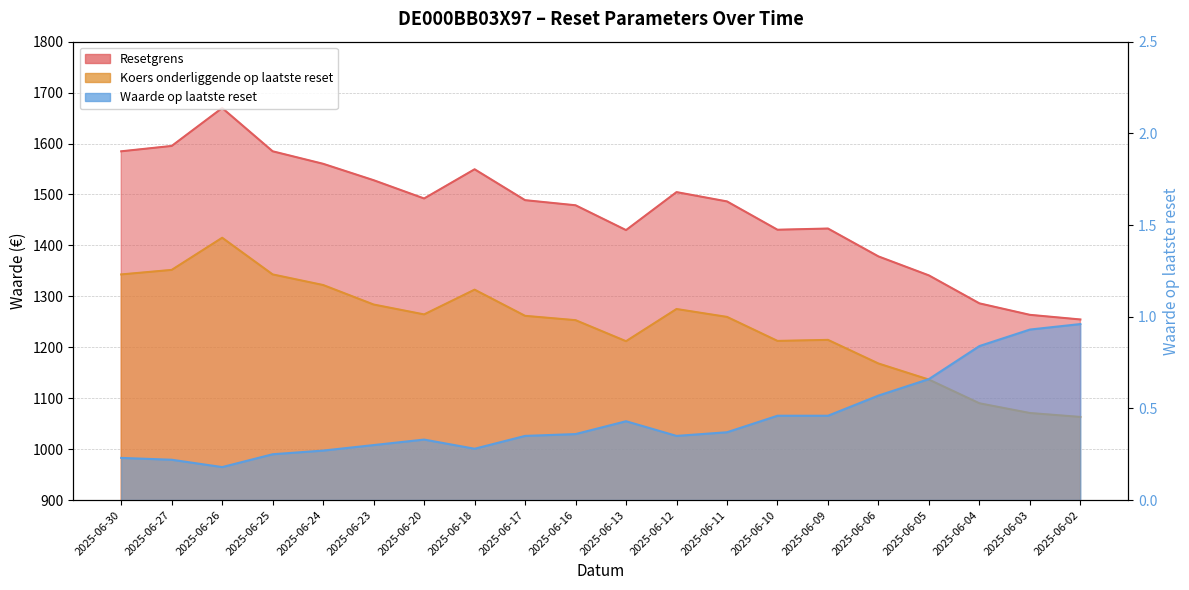

Where is Resetgrens nearest to the value 1462?

2025-06-16